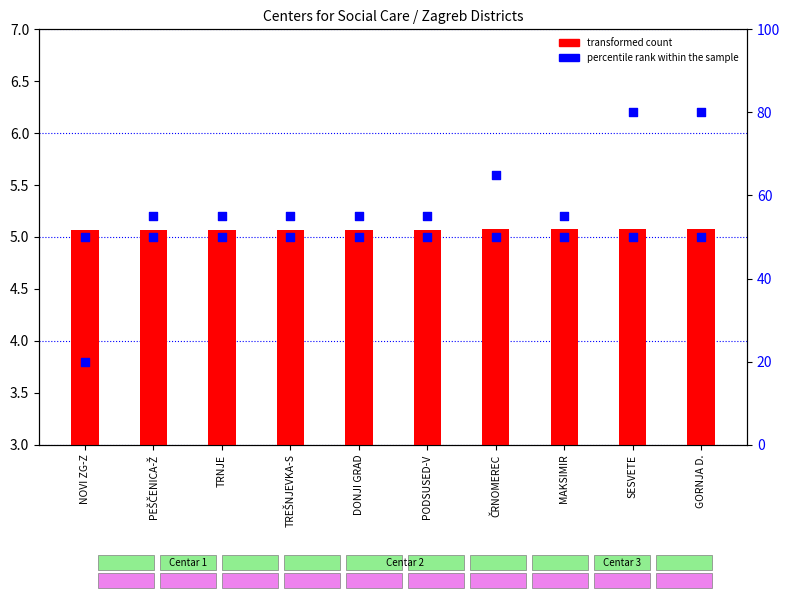

Is the value of percentile rank within the sample at PEŠČENICA-Ž greater than the value of transformed count at NOVI ZG-Z?

Yes